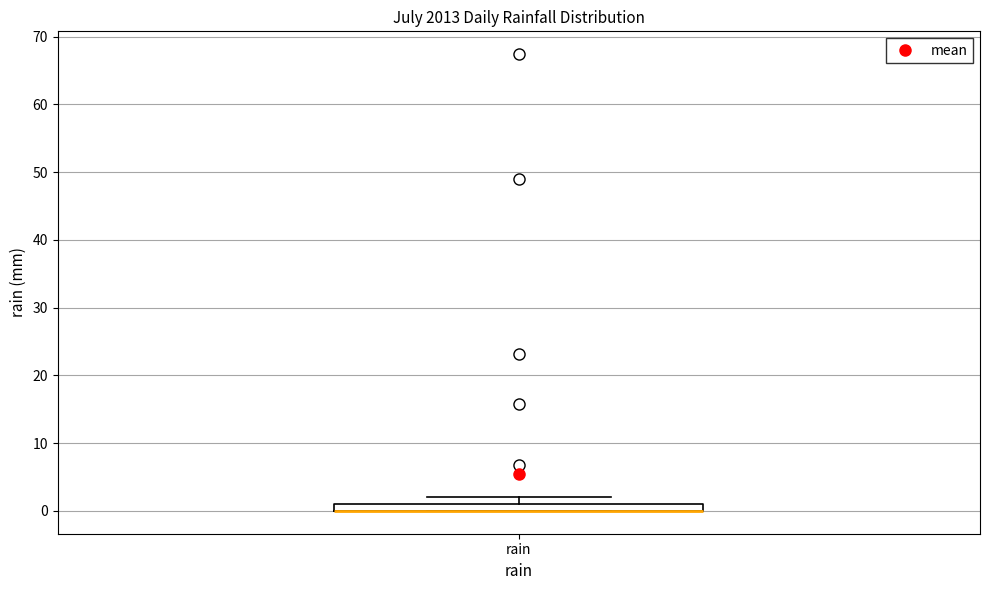

Where is the upper edge of the box for rain on the y-axis? The values are not printed on the chart, so give them approximately, as read against the axis.

1